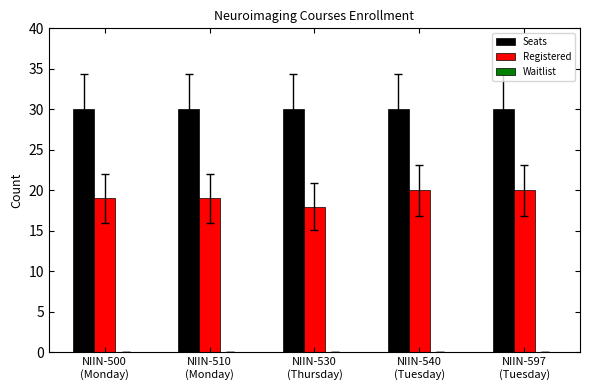

What is the greatest value displayed?

30